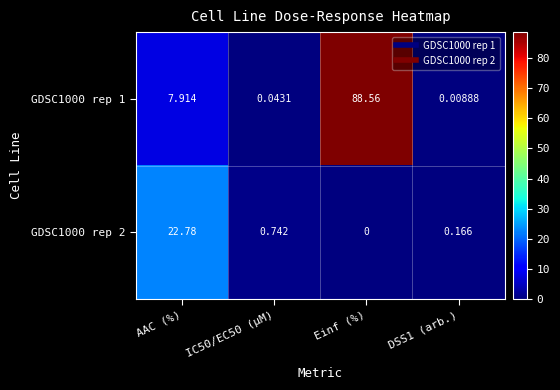

Is the value of GDSC1000 rep 2 at Einf (%) greater than the value of GDSC1000 rep 1 at AAC (%)?

No